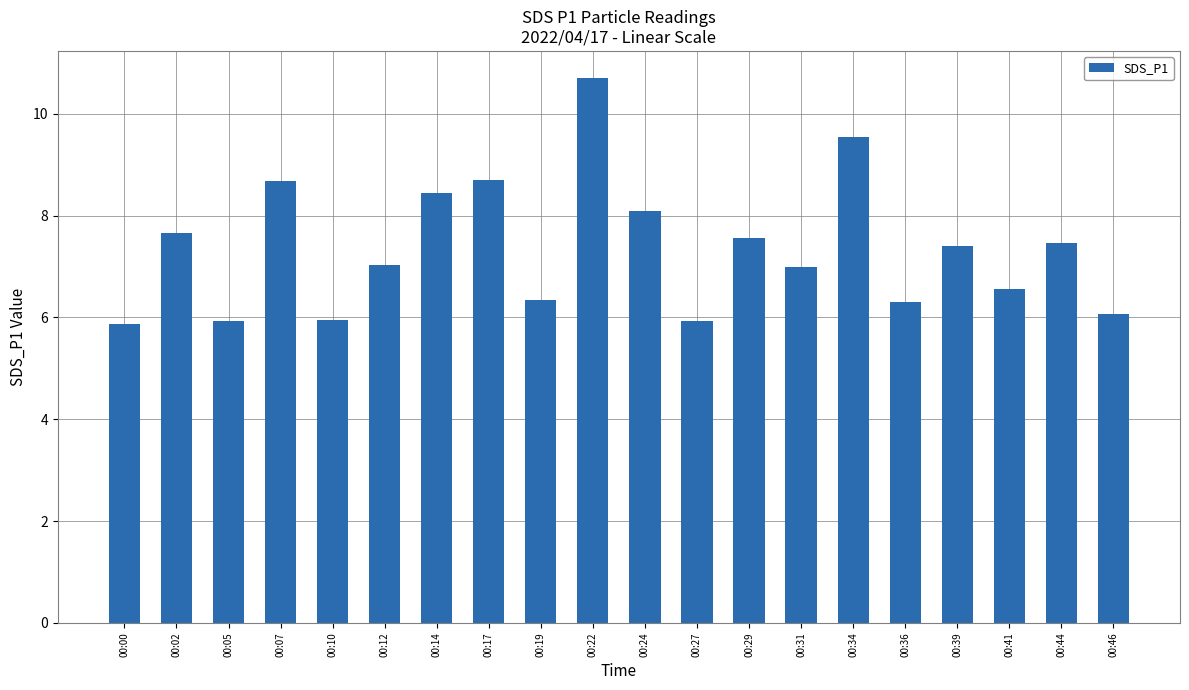

Is it true that the value at 00:39 is 7.4?

True